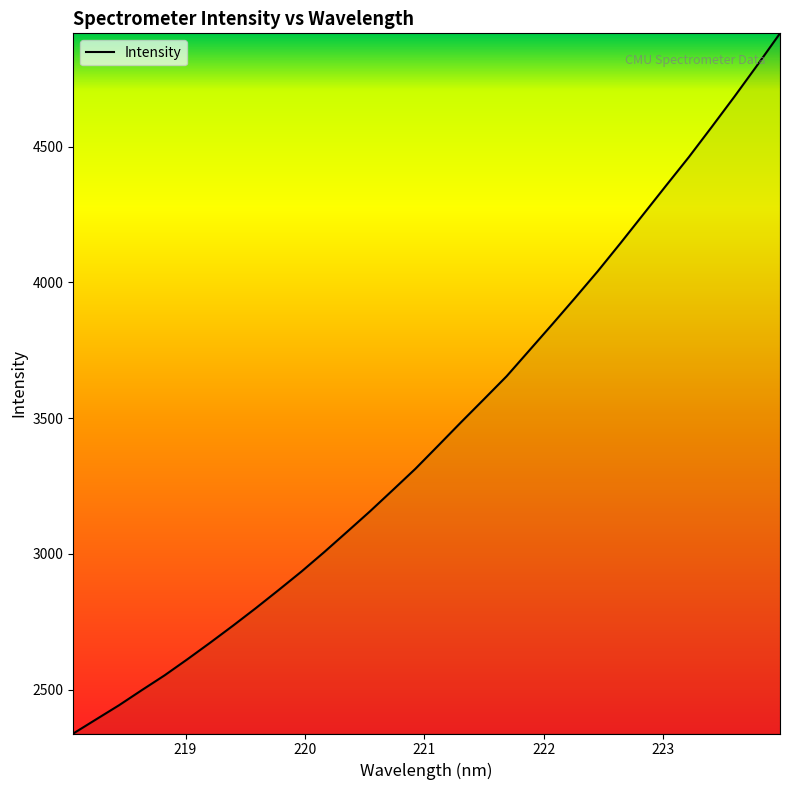

What is the difference between the maximum and minimum values?

2579.1